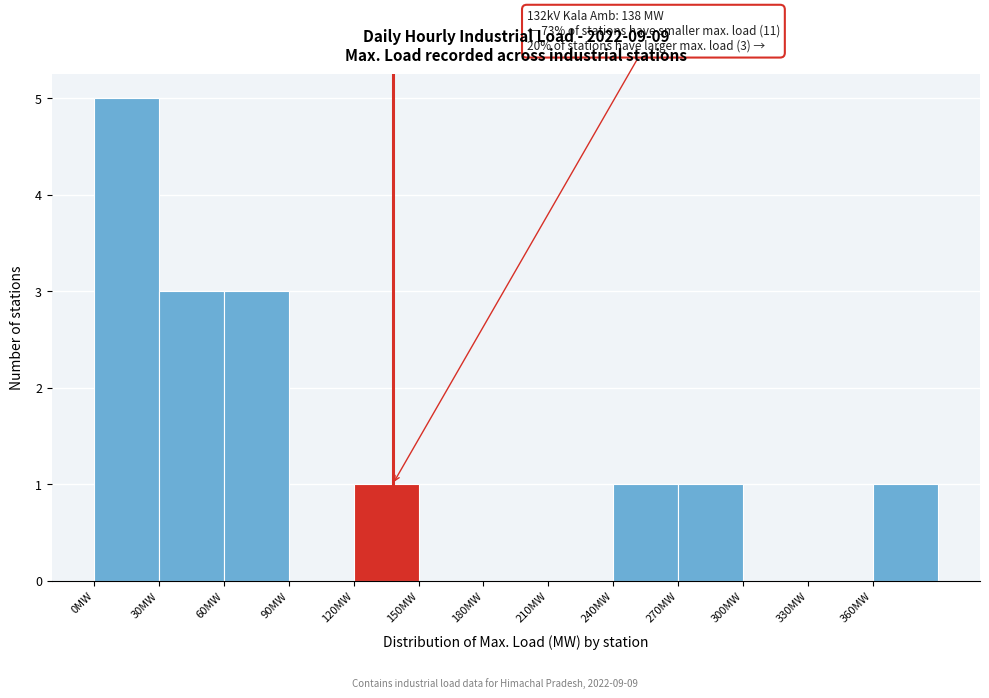

Which range on the x-axis has the tallest bar?

0 to 30